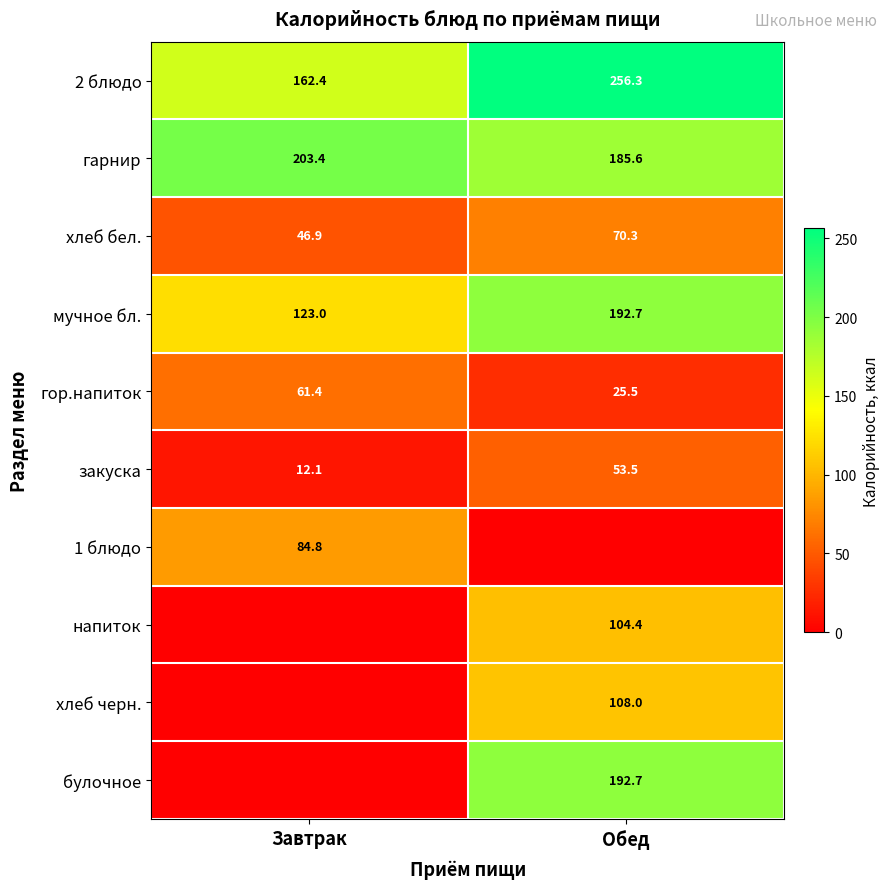

What is the difference between the мучное бл. values at Завтрак and Обед?

69.7